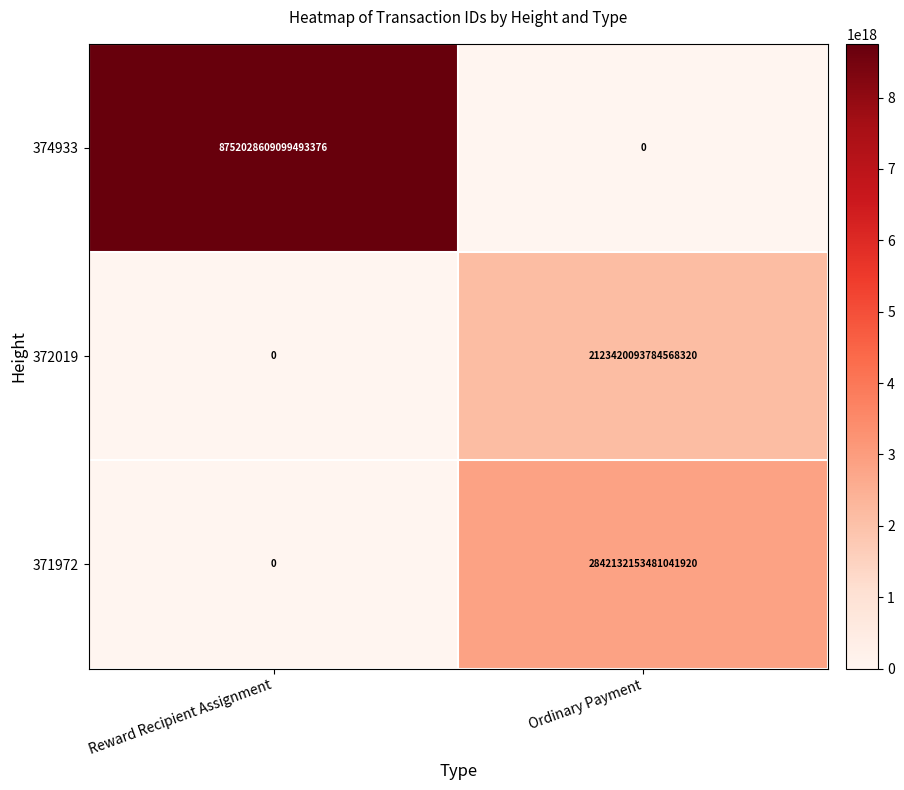

Which series has the largest range (max minus min)?

374933